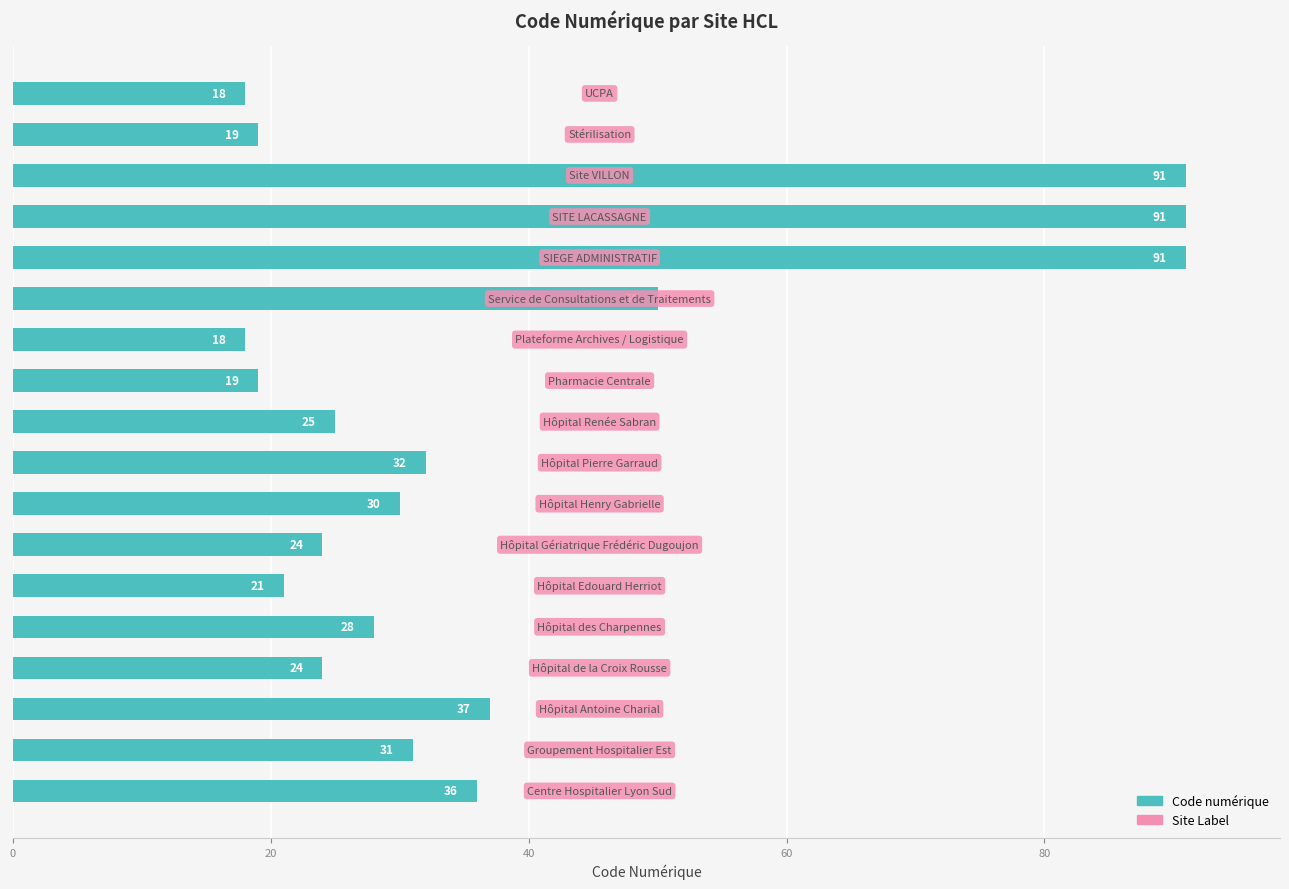

Reading bottom to top, what are all the values shown in this chart?

36	31	37	24	28	21	24	30	32	25	19	18	50	91	91	91	19	18